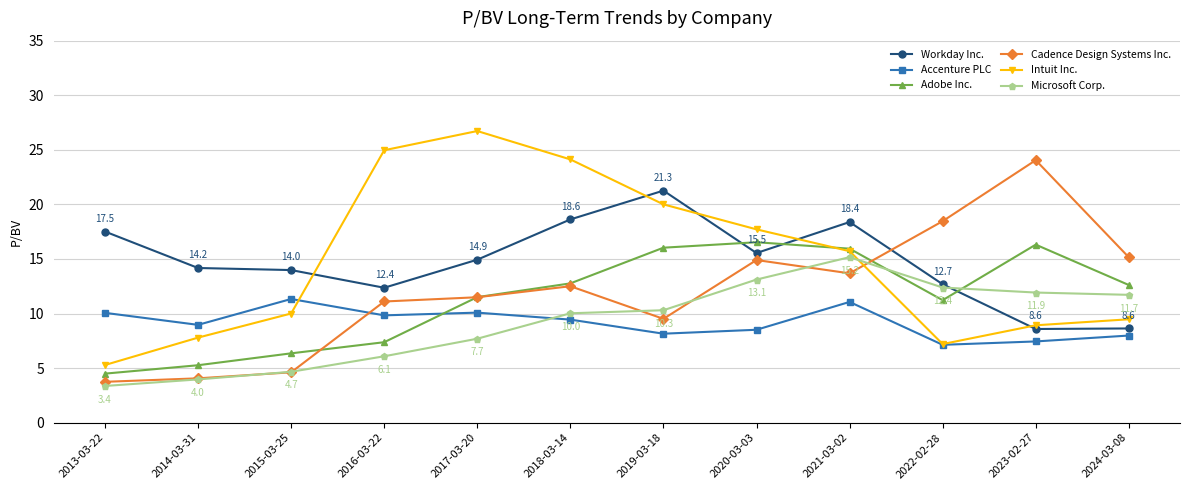

What is the sum of the Workday Inc. values at 2016-03-22 and 2021-03-02?

30.7